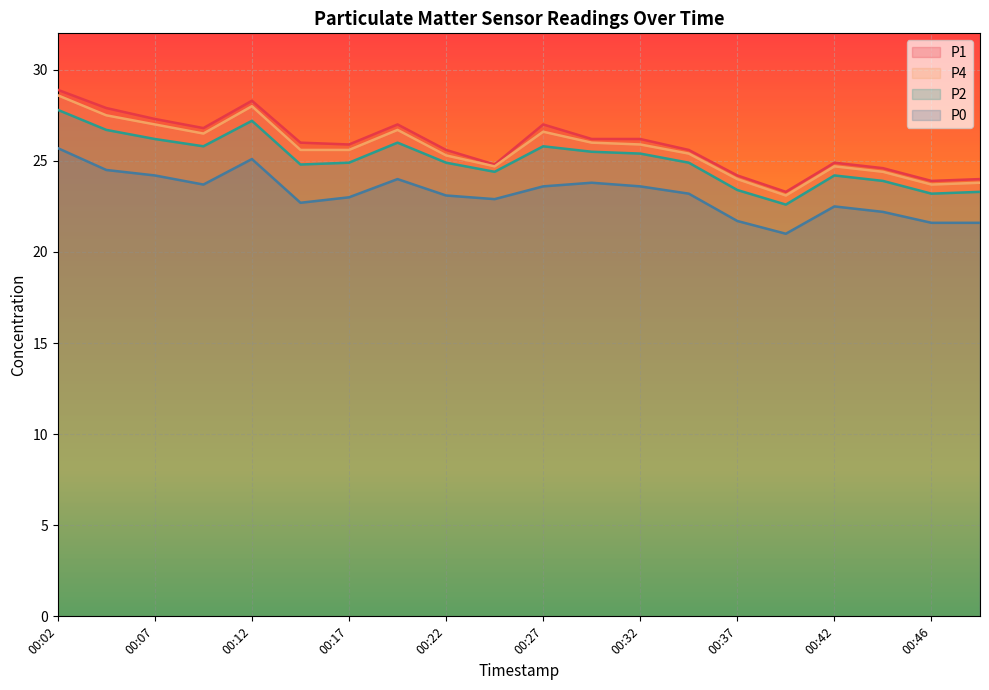

At which label does P2 first exceed 24?

00:02